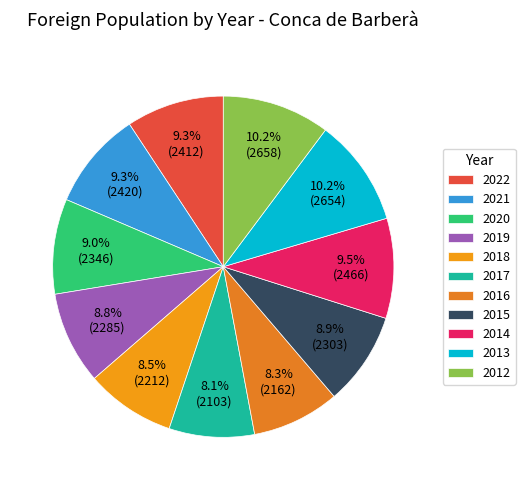

To the nearest percent, what is the combined percentage of 2017 and 2012?

18%